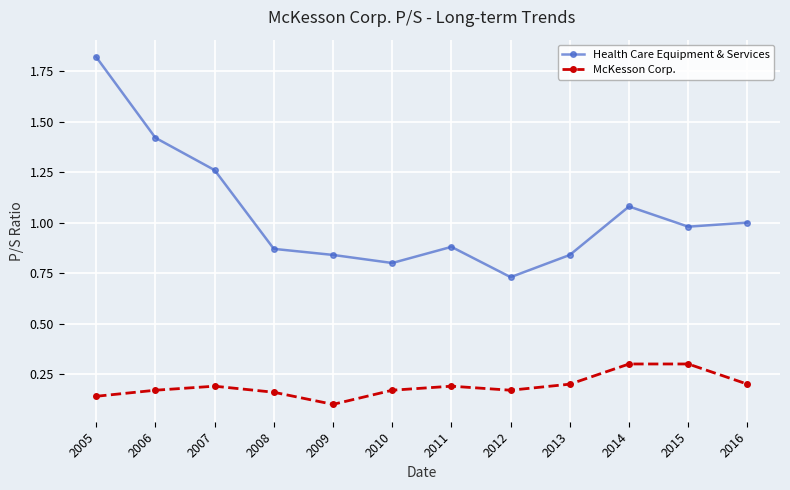

Which series has the widest spread of values?

Health Care Equipment & Services